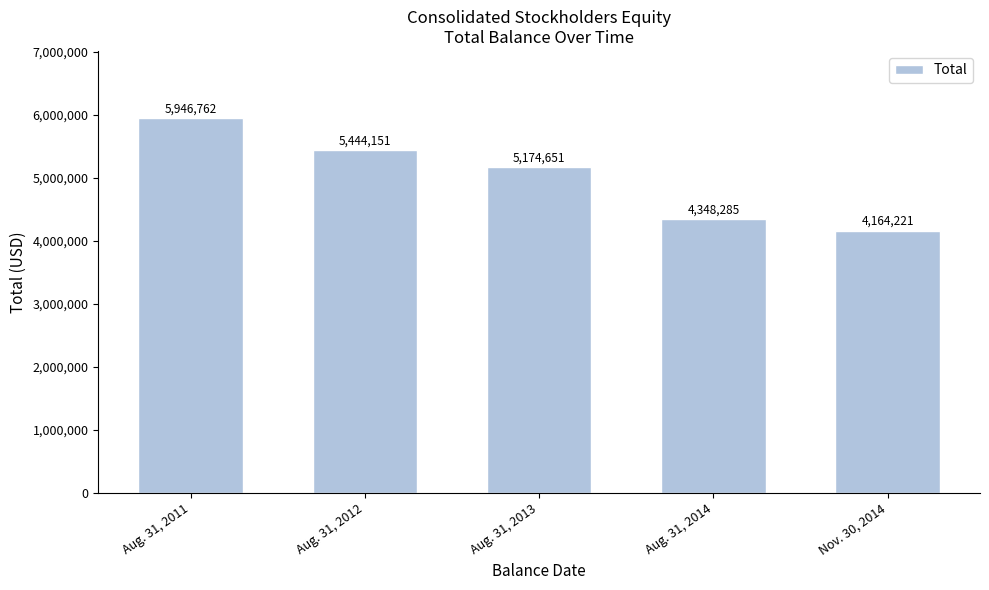

What is the smallest value displayed?

4164221